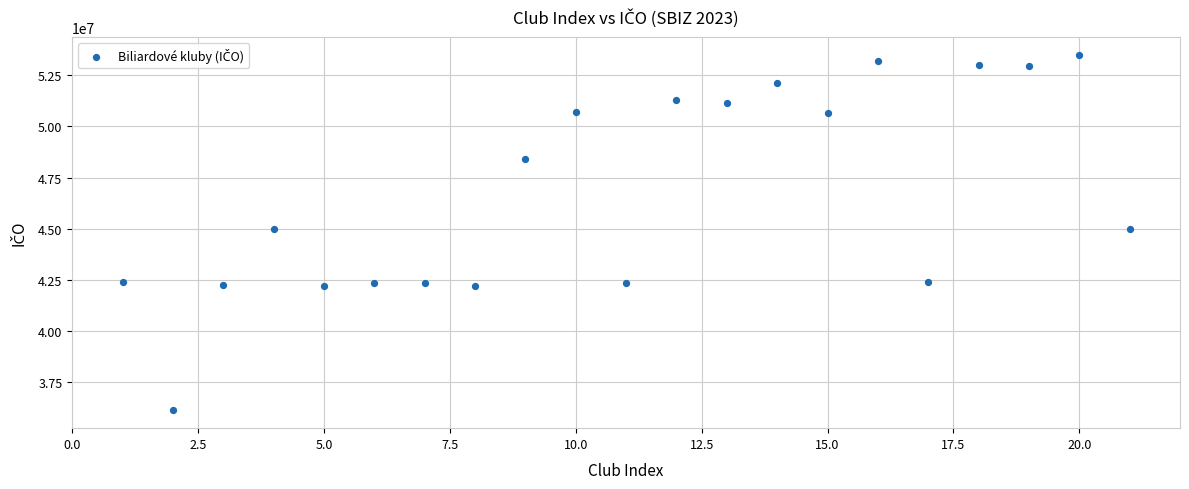

What is the range of X values (max minus min)?

20